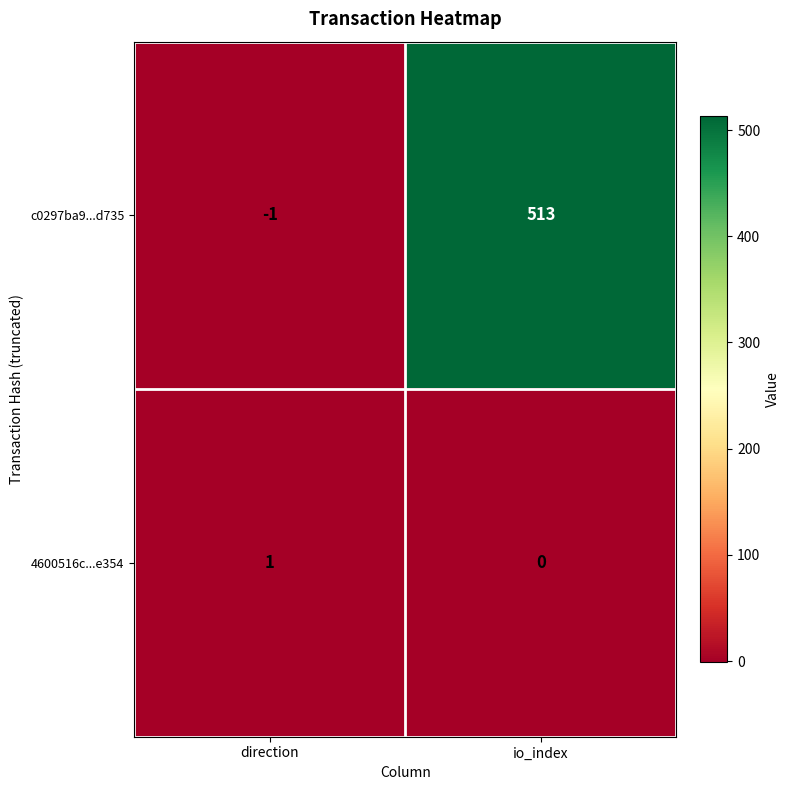

Which category has the highest value across all series?

io_index